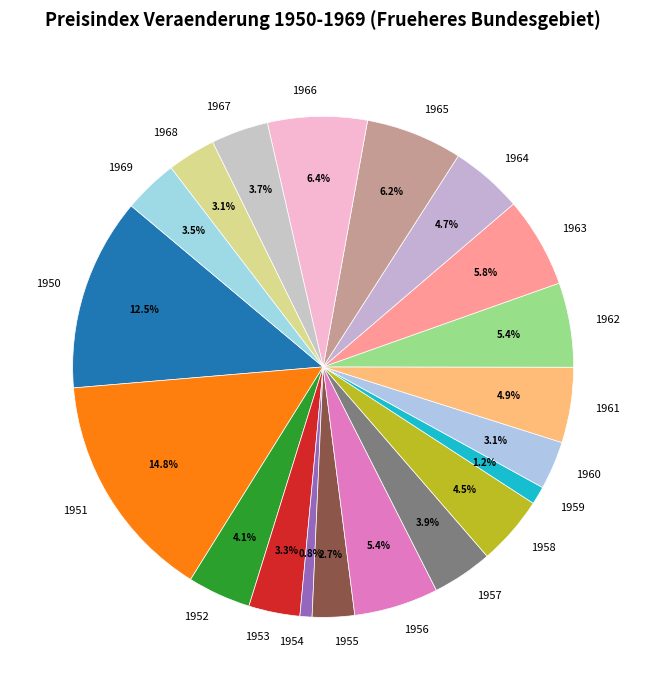

How many segments does this pie chart have?

20